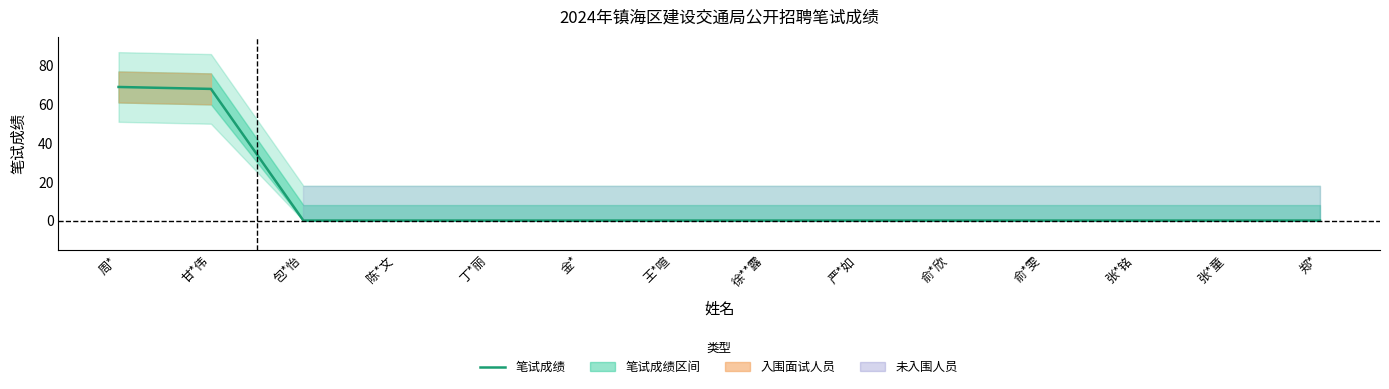

Is it true that the value at 丁*丽 is 0?

True